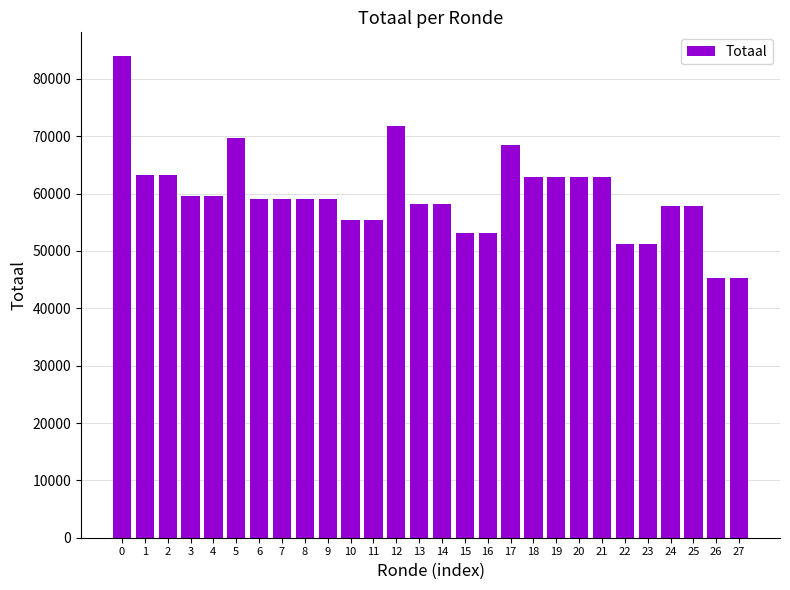

What is the maximum value shown in the chart?

83932